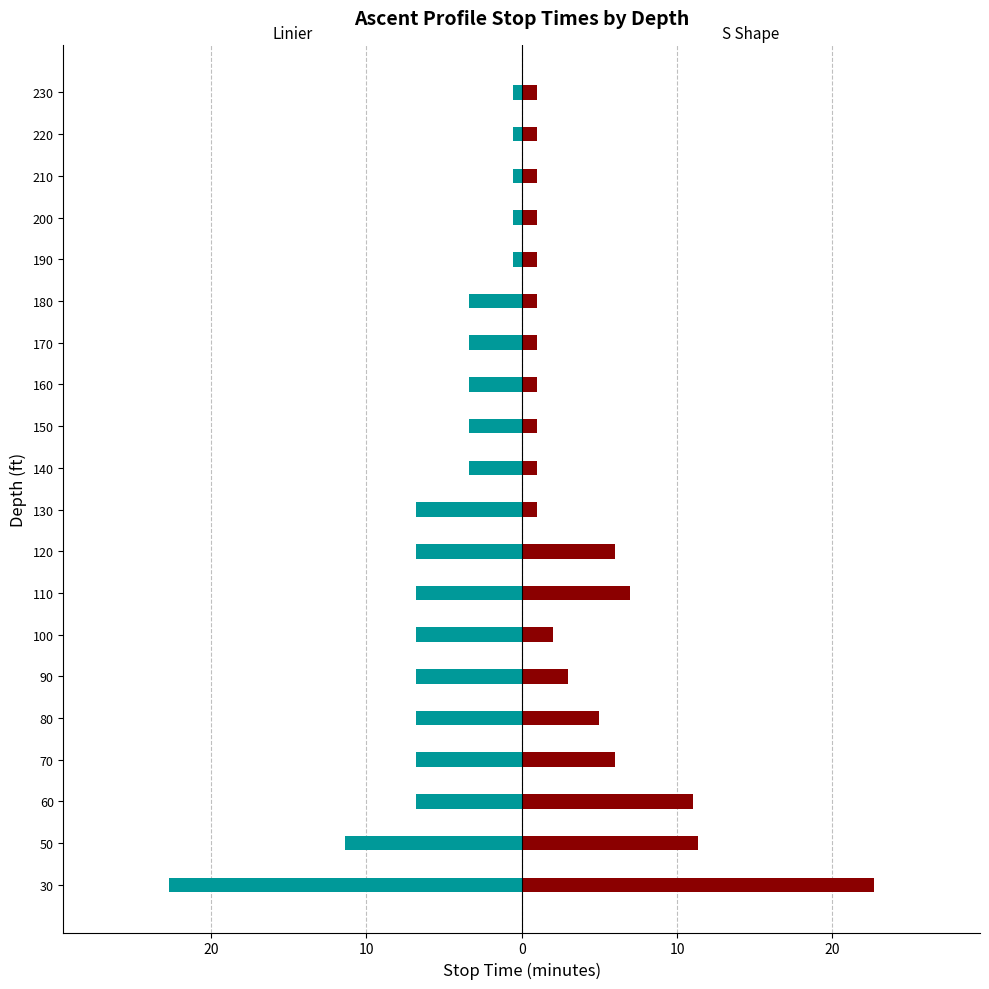

Which series has the widest spread of values?

Linier